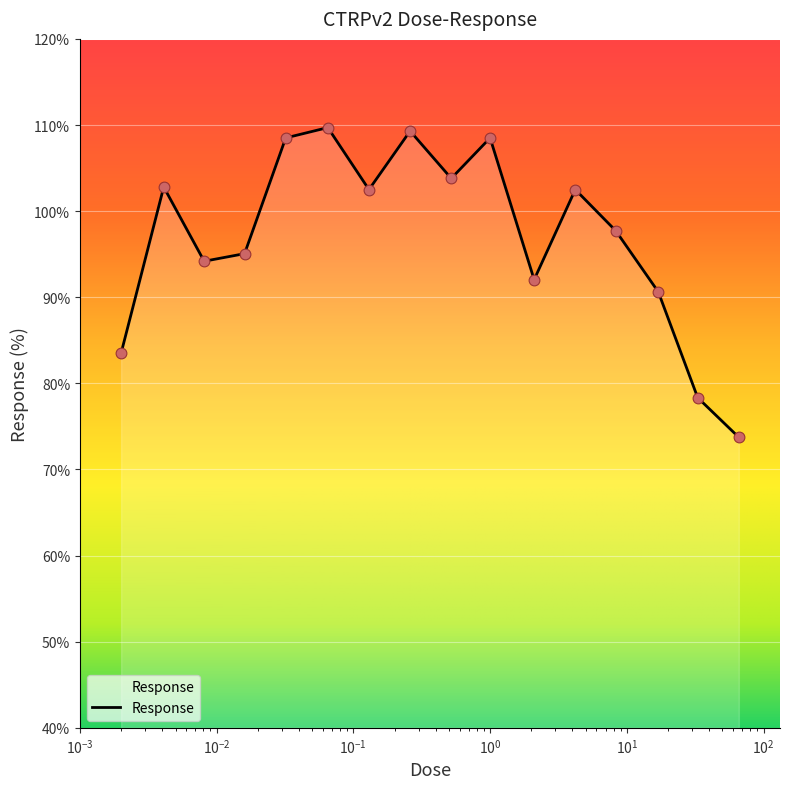

What is the maximum value shown in the chart?

109.7